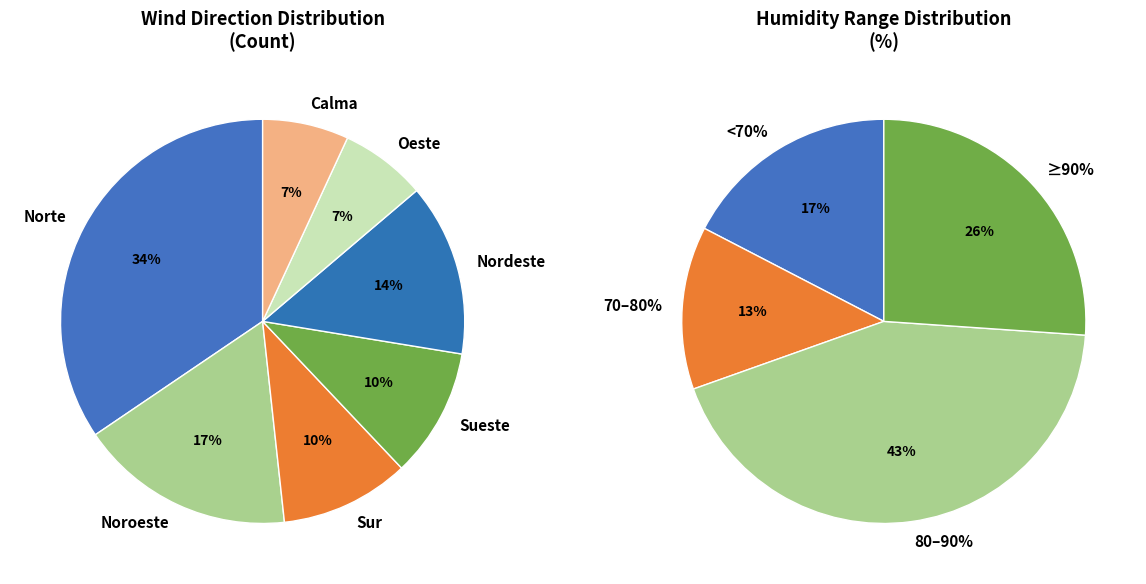

What is the largest slice in the pie chart?

Norte